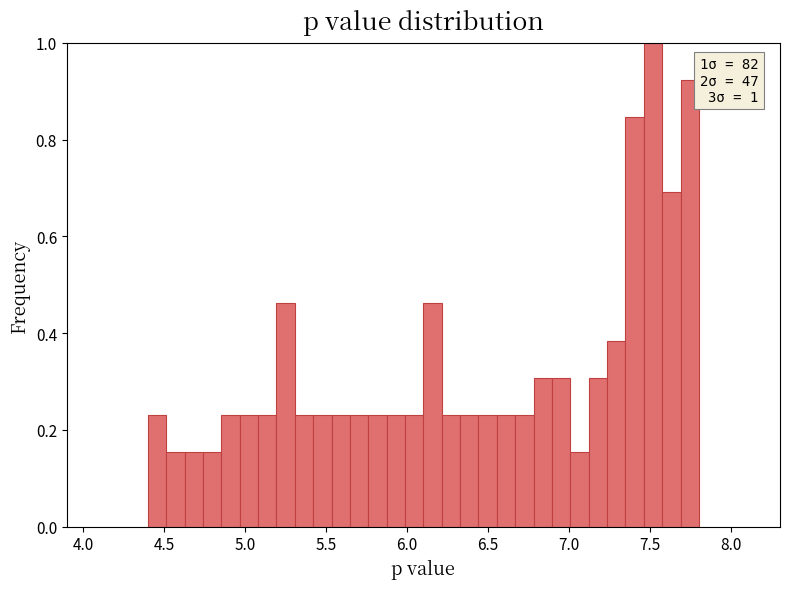

Around what value on the x-axis is the tallest bar? Give the approximate position of its centre, as read against the axis.

7.50